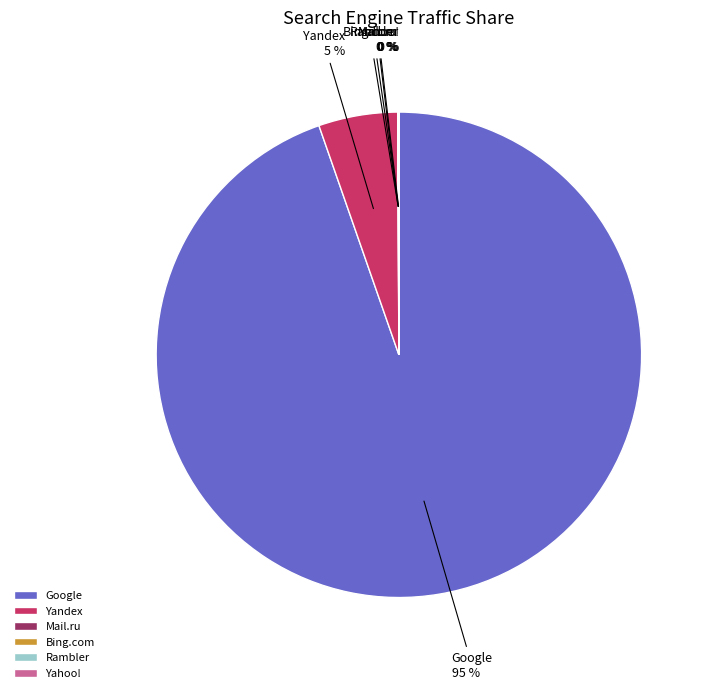

What is the largest slice in the pie chart?

Google